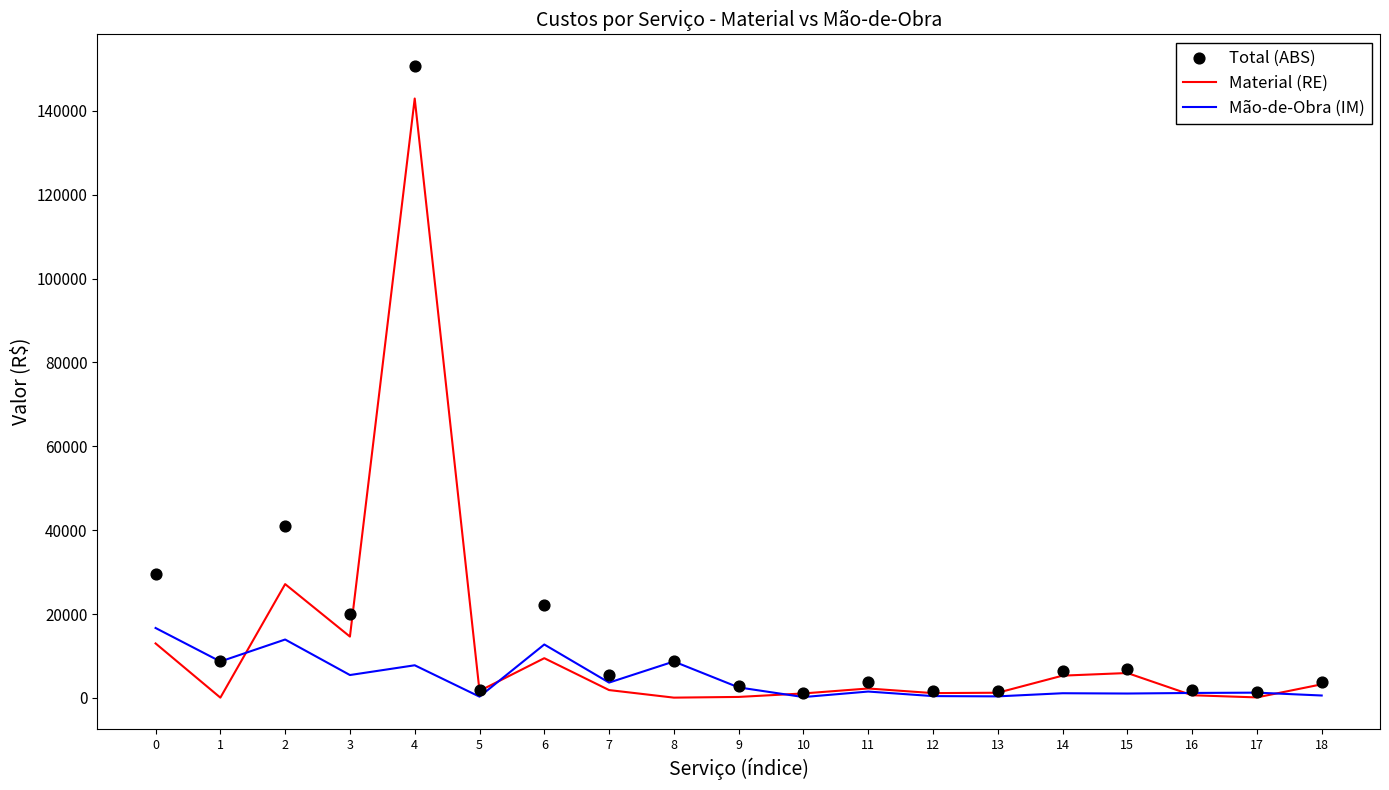

Is the value of Mão-de-Obra (IM) at 9 greater than the value of Total (ABS) at 16?

Yes